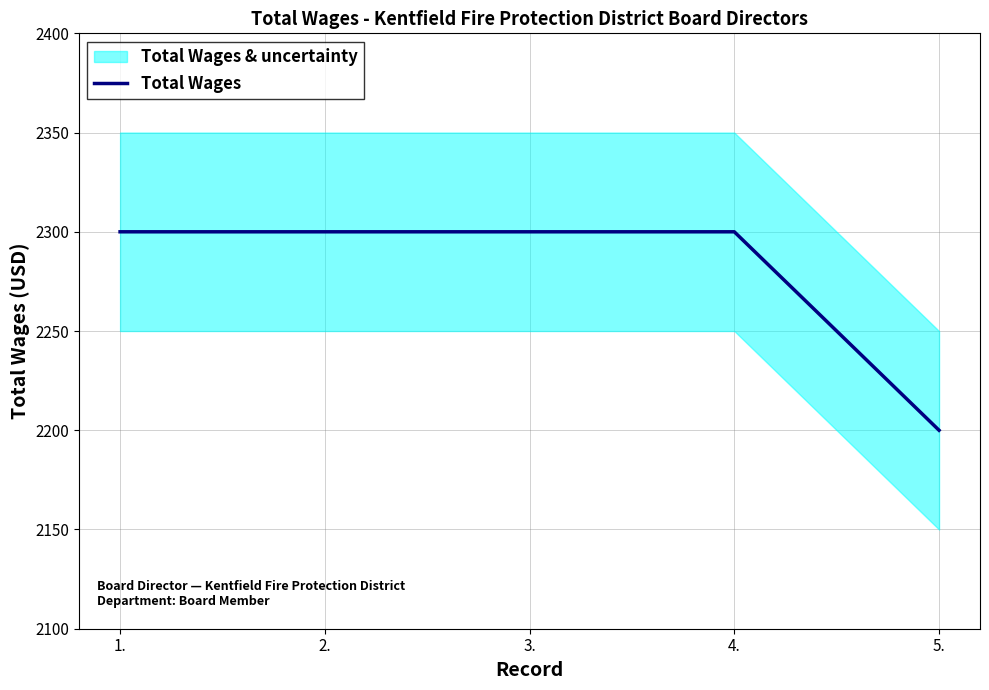

How many lines are shown in the chart?

1